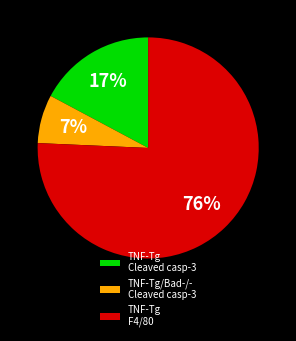

True or false: TNF-Tg Cleaved casp-3 accounts for 10% of the total.

False